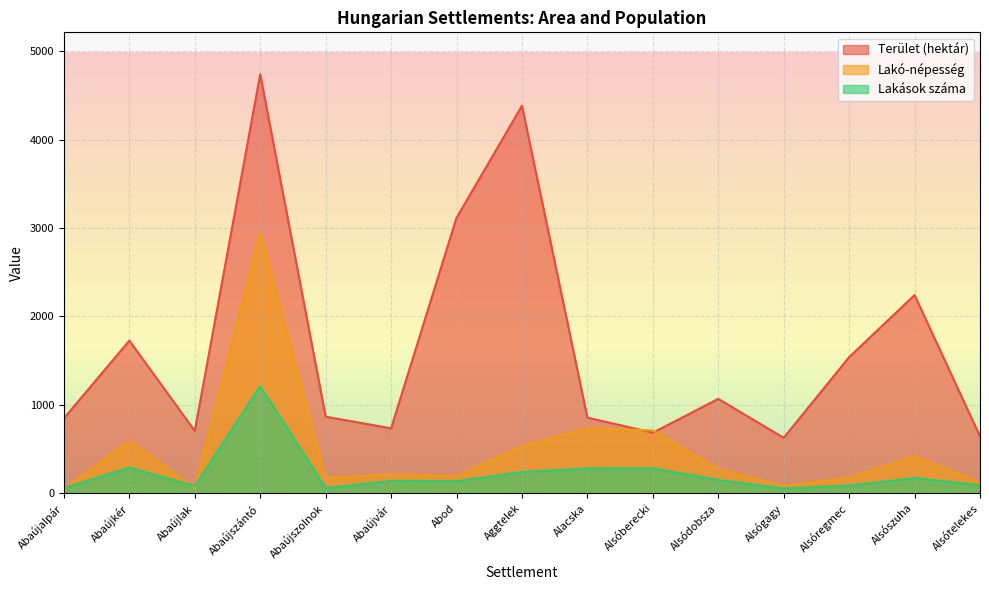

What is the lowest value of the Lakó-népesség series?

49